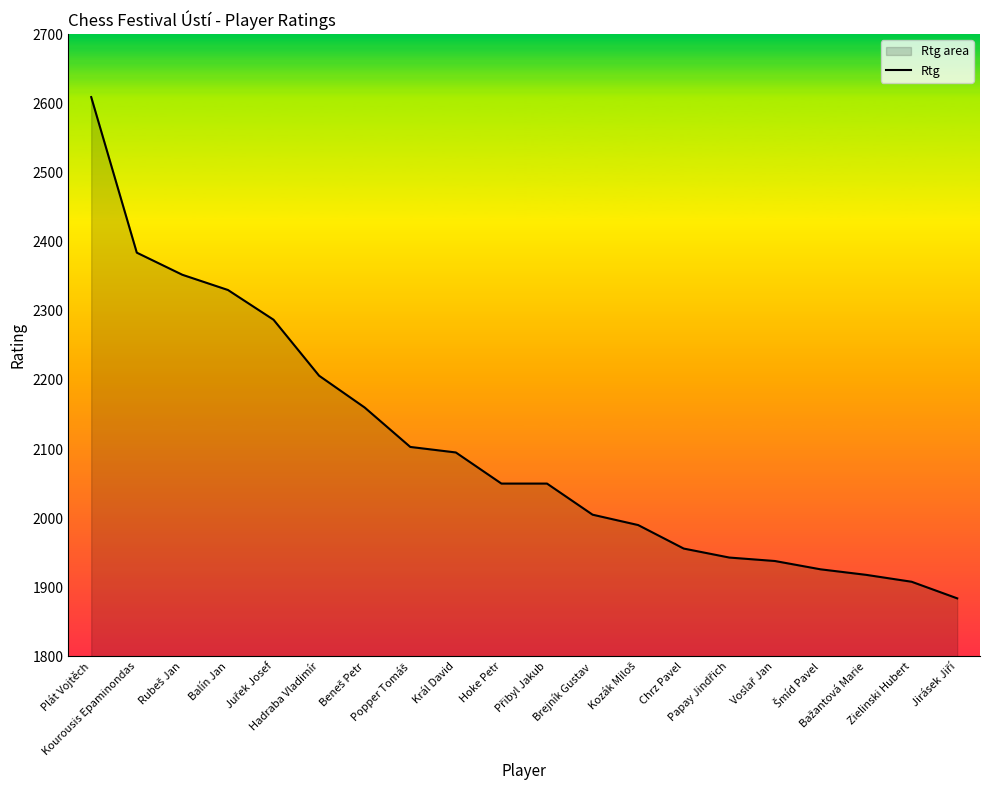

How many series are shown in this chart?

1